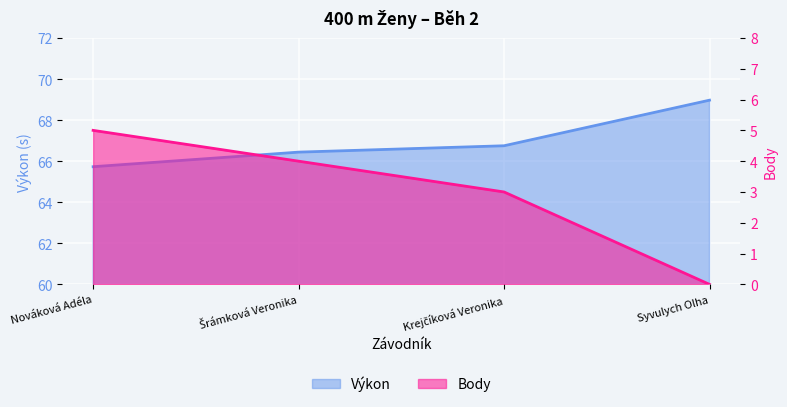

Between Syvulych Olha and Krejčíková Veronika, which is larger?

Syvulych Olha